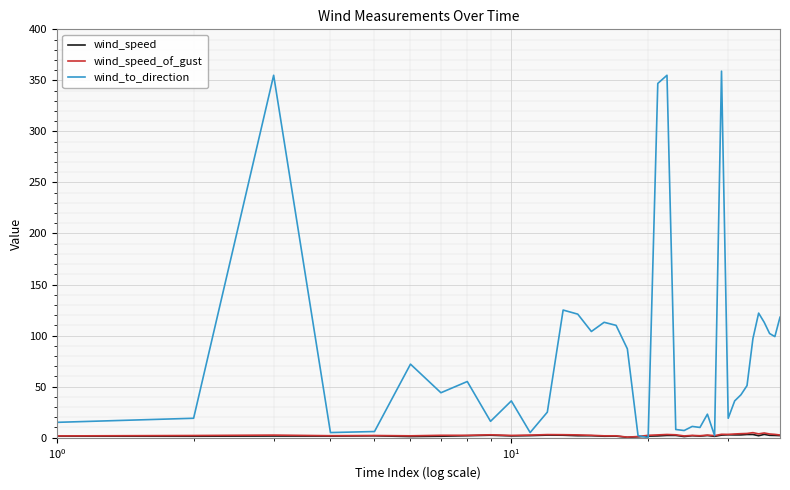

How many values in the wind_to_direction series are below 44?

19